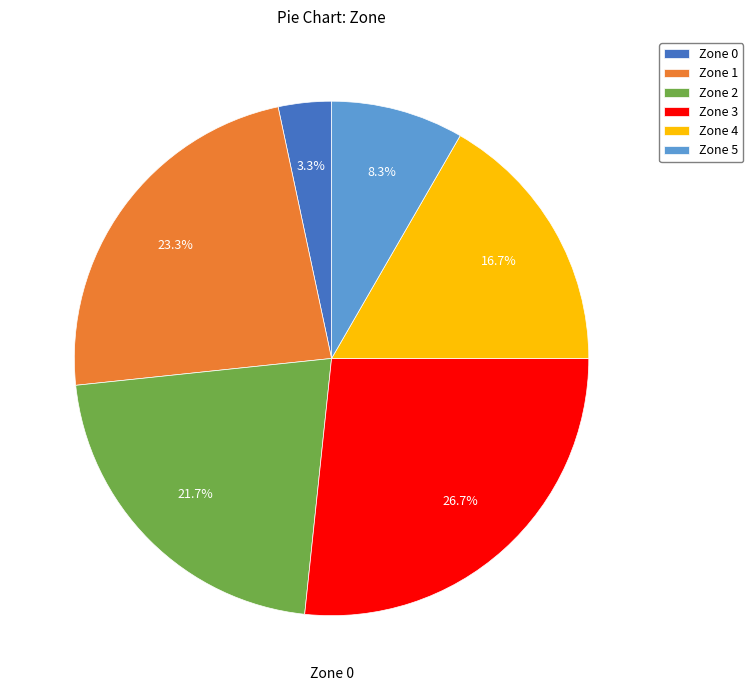

Which slice is the largest?

Zone 3